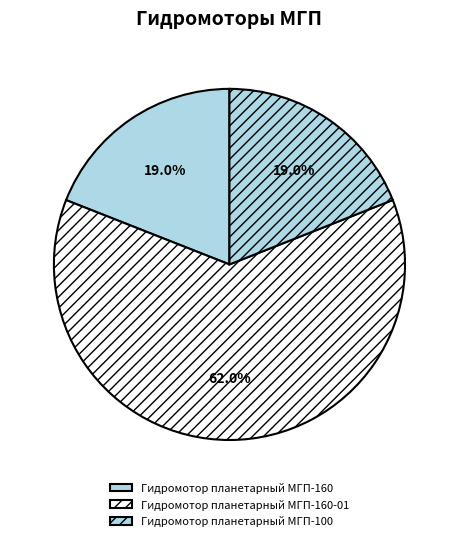

Which category has the biggest portion of the pie?

Гидромотор планетарный МГП-160-01